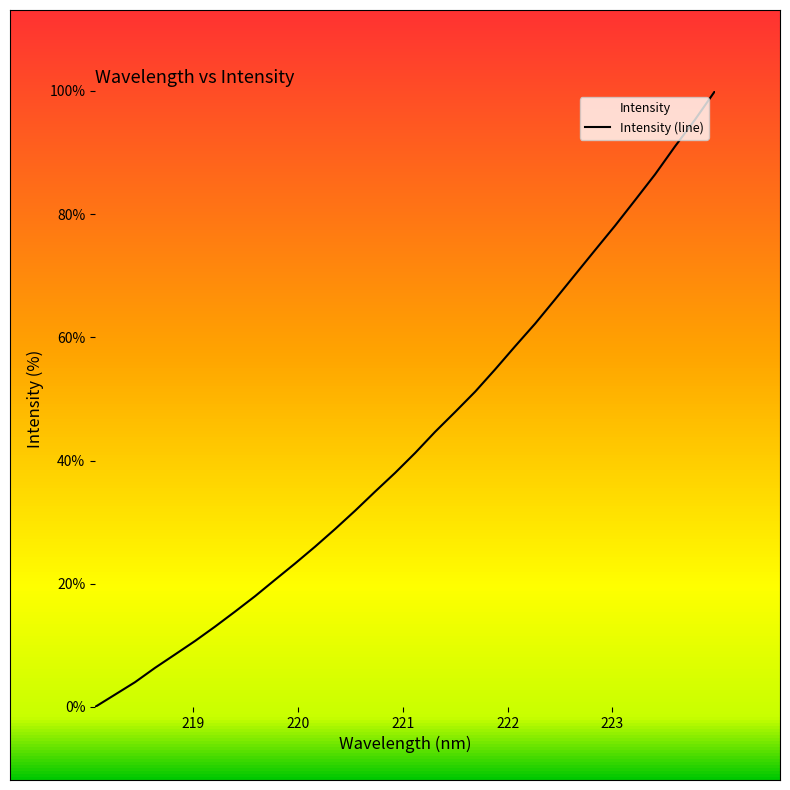

Reading right to left, extract all data points from this chart.

100.0	95.3	91.0	86.5	82.3	78.1	74.2	70.2	66.2	62.2	58.6	54.8	51.2	47.9	44.7	41.2	38.0	35.0	31.9	28.9	26.0	23.3	20.7	18.0	15.5	13.1	10.7	8.5	6.4	4.0	2.0	0.0